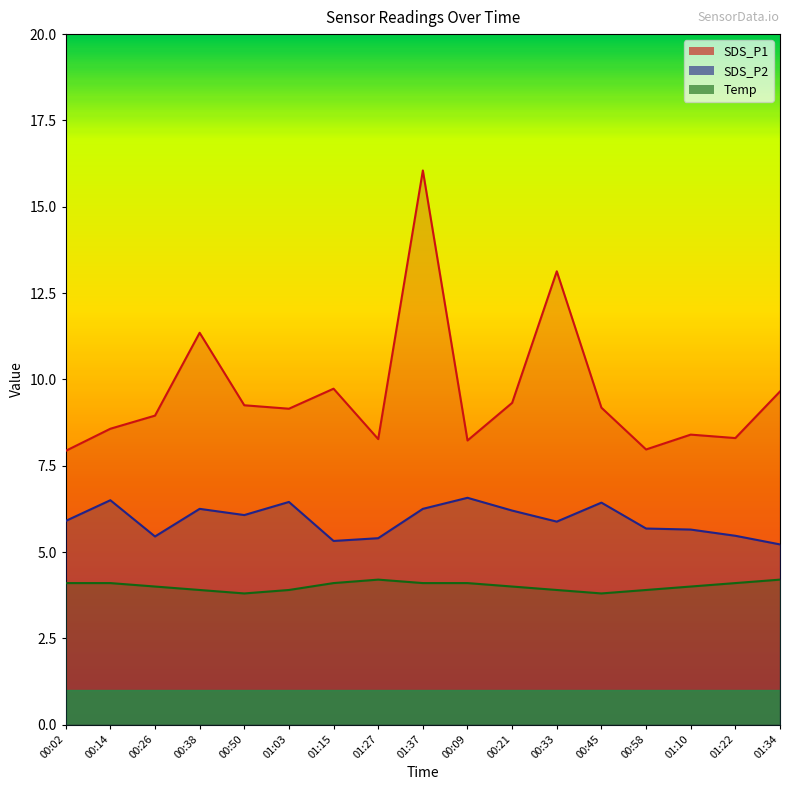

Which has a higher value, 01:15 or 00:14?

01:15